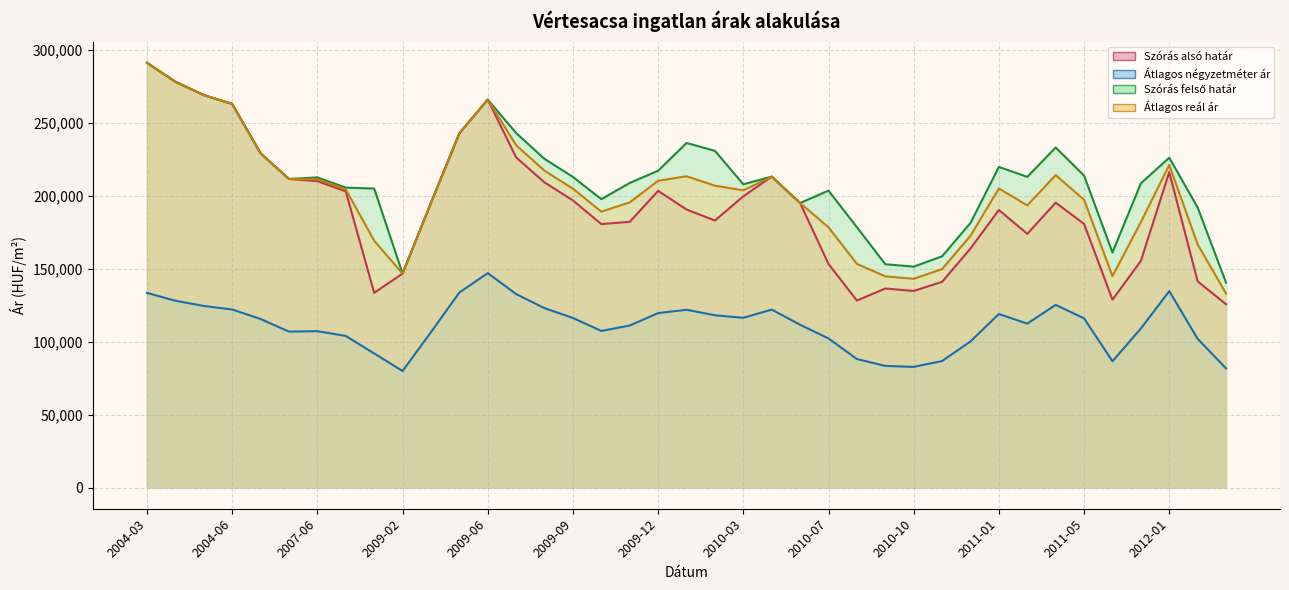

What is the minimum value shown in the chart?

79848